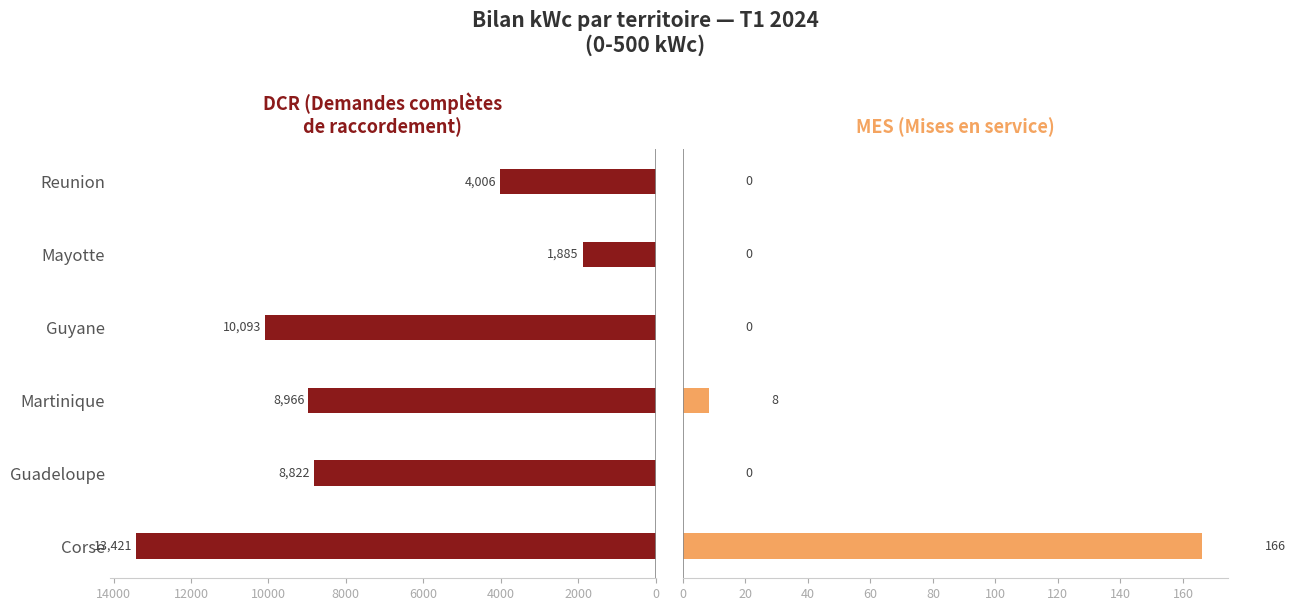

Reading left to right, transcribe all the data shown in this chart.

DCR: 13420.8	8821.5	8966.3	10093.2	1884.7	4005.8
MES: 166.2	0.0	8.4	0.0	0.0	0.0